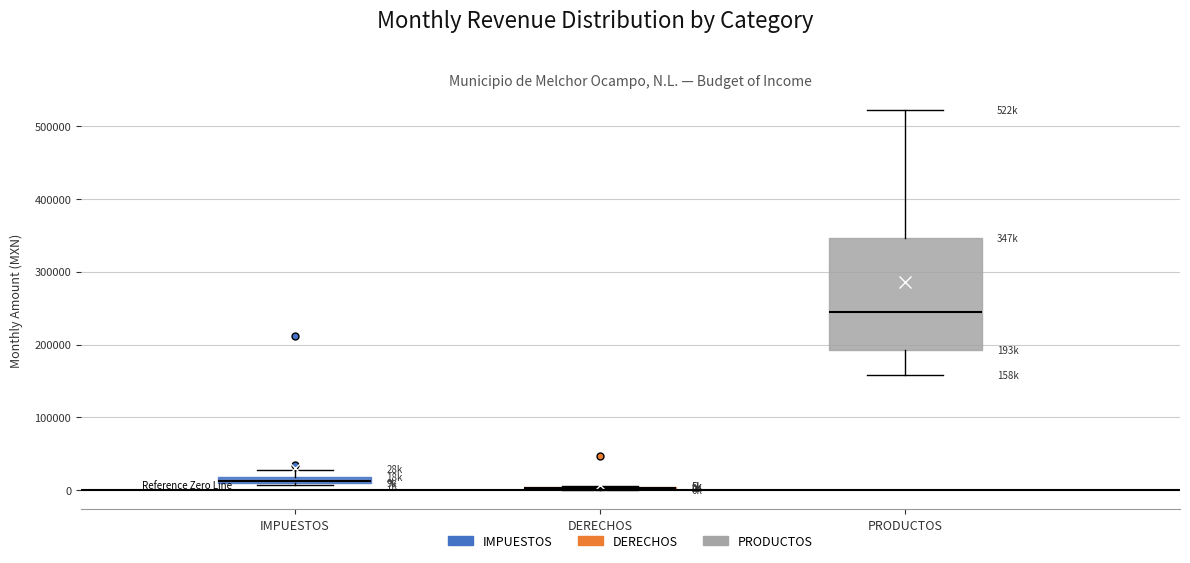

Comparing the boxes themselves (not the whiskers), which one is the tallest?

PRODUCTOS